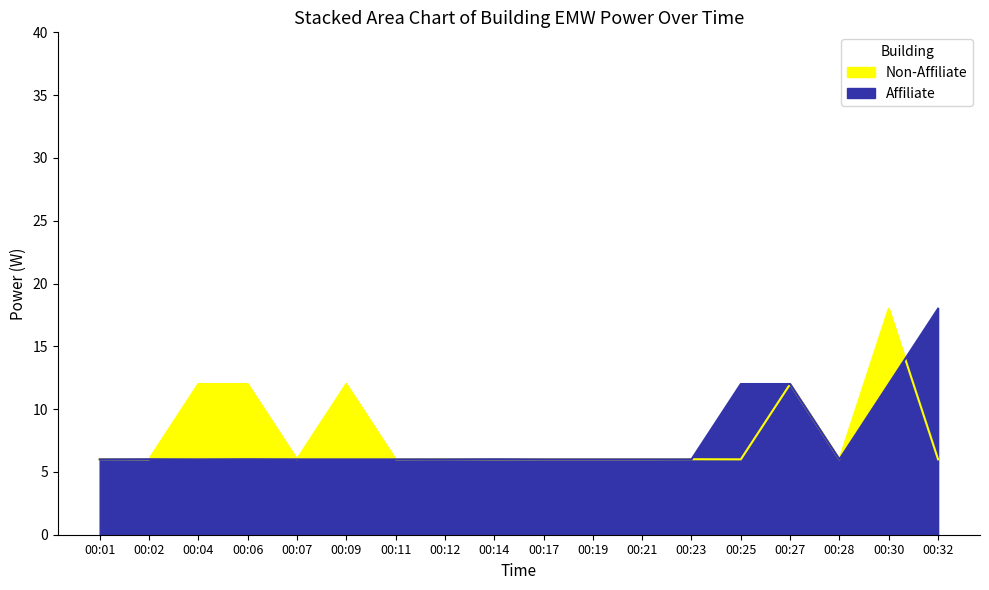

Which series has the largest total across all categories?

Non-Affiliate